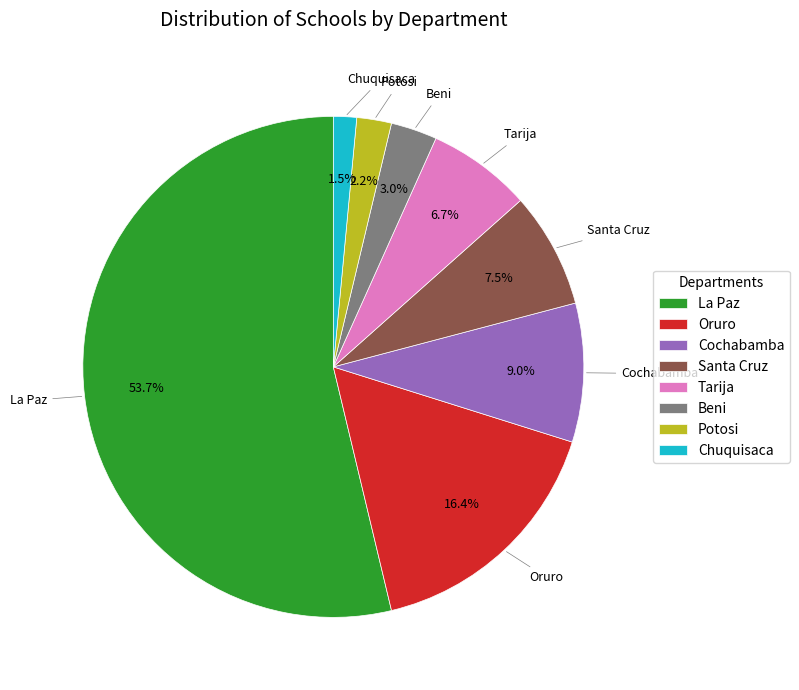

Is there any slice that represents more than half of the pie?

Yes